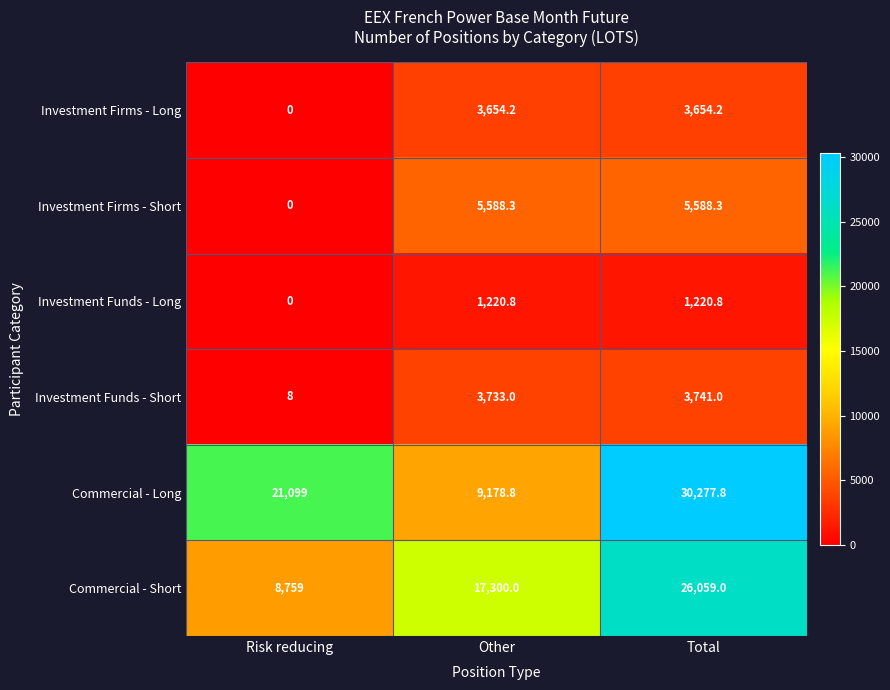

Reading left to right, list all the values displayed in this chart.

Investment Firms - Long: Risk reducing=0.0	Other=3654.2	Total=3654.2
Investment Firms - Short: Risk reducing=0.0	Other=5588.3	Total=5588.3
Investment Funds - Long: Risk reducing=0.0	Other=1220.8	Total=1220.8
Investment Funds - Short: Risk reducing=8.0	Other=3733.0	Total=3741.0
Commercial - Long: Risk reducing=21099.0	Other=9178.8	Total=30277.8
Commercial - Short: Risk reducing=8759.0	Other=17300.0	Total=26059.0